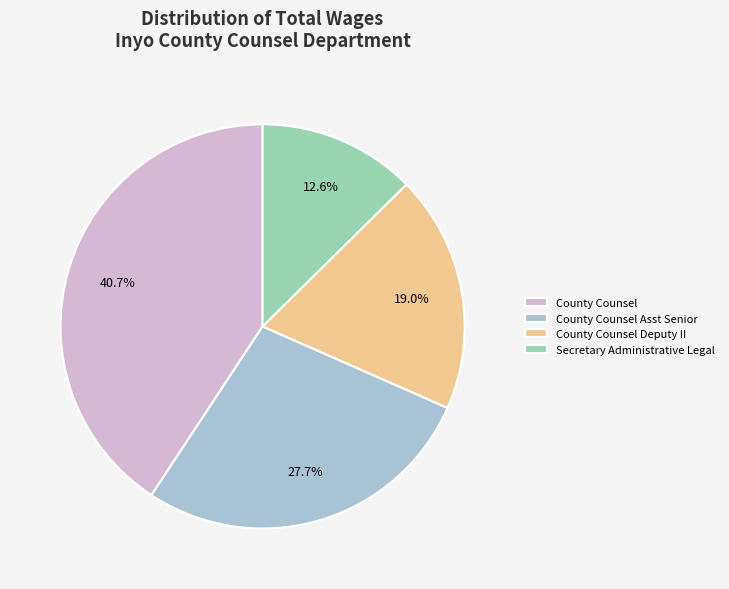

To the nearest percent, what is the average slice percentage?

25%